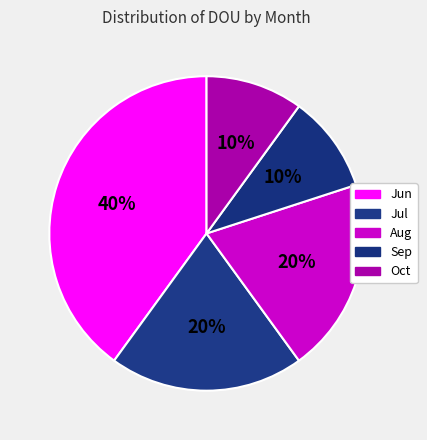

Is Jul the majority of the pie?

No